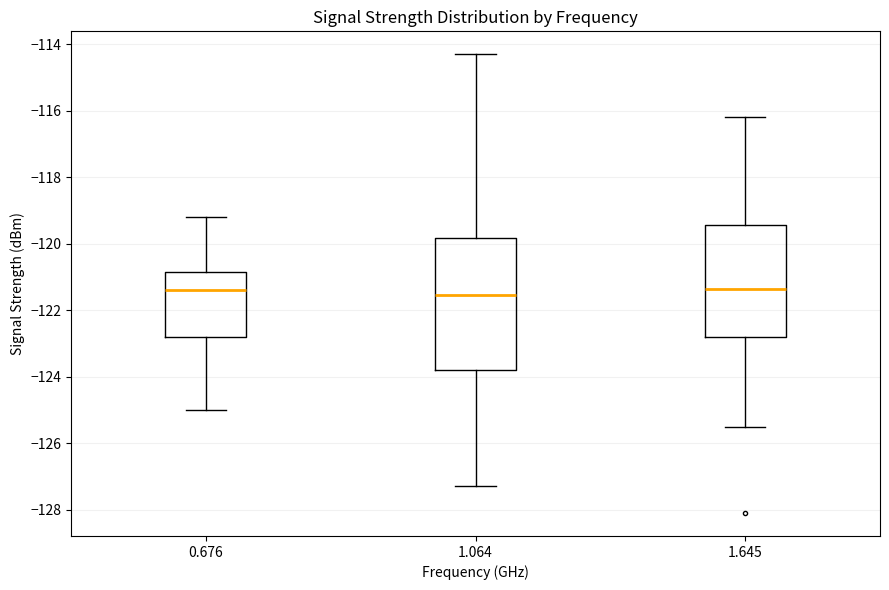

Where does the upper whisker of the box at x = 0.676 end on the y-axis? The values are not printed on the chart, so give them approximately, as read against the axis.

-119.2